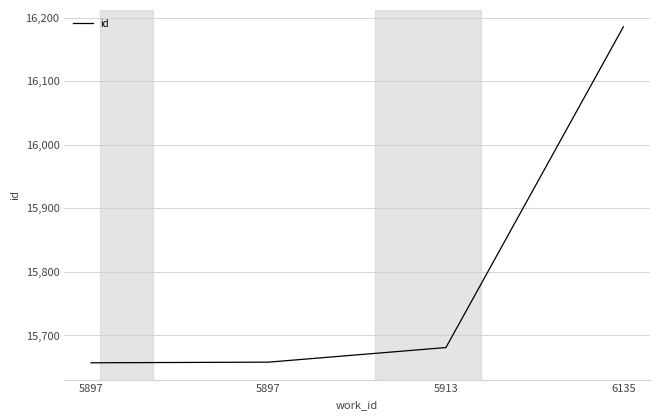

Reading left to right, list all the values displayed in this chart.

15657	15658	15681	16186